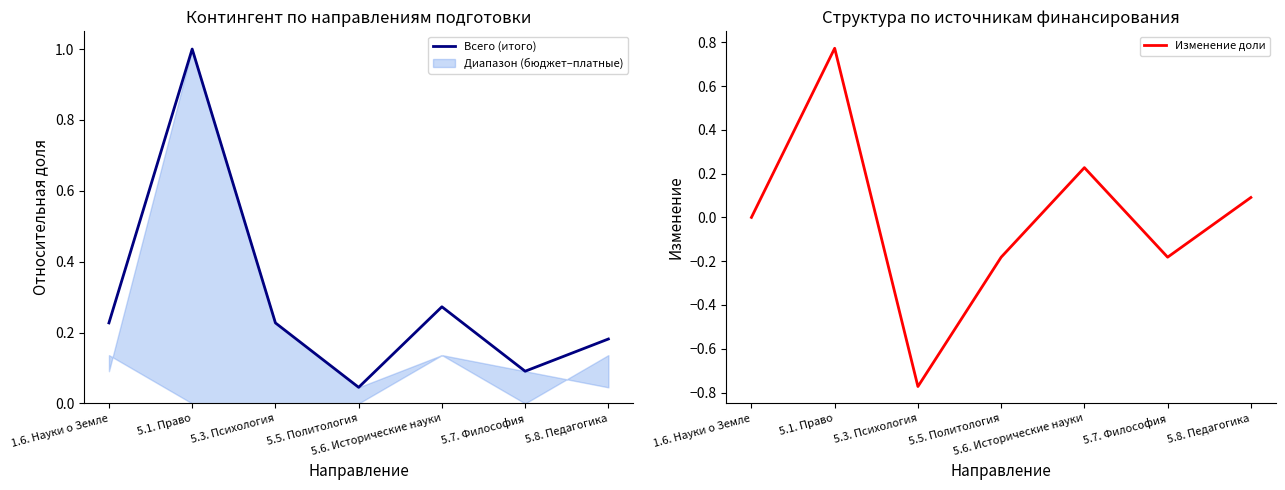

True or false: Изменение доли and Всего (итого) cross at least once.

False